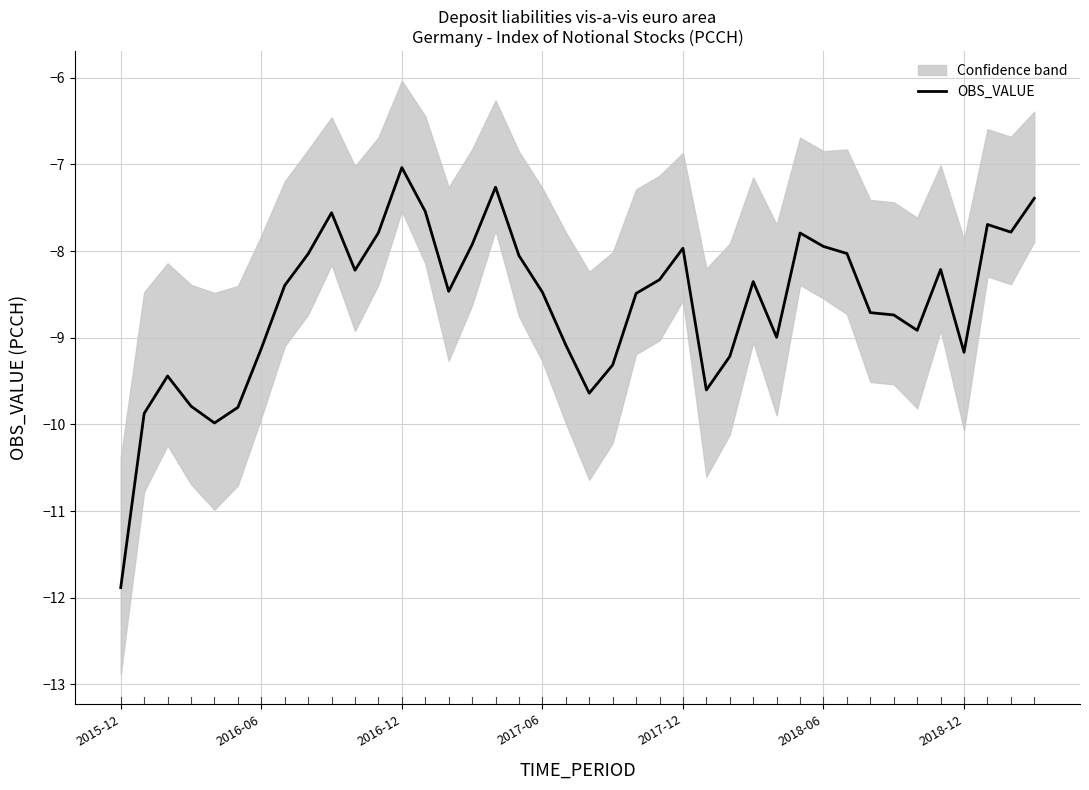

What is the highest value of the OBS_VALUE series?

-7.0